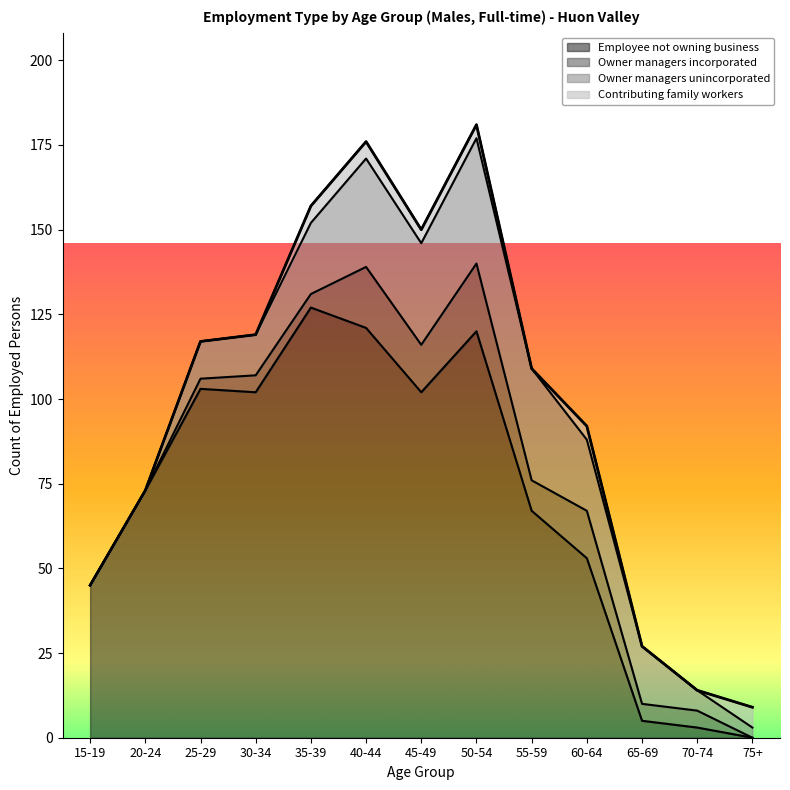

True or false: Contributing family workers has a value of 2 at 15-19.

False